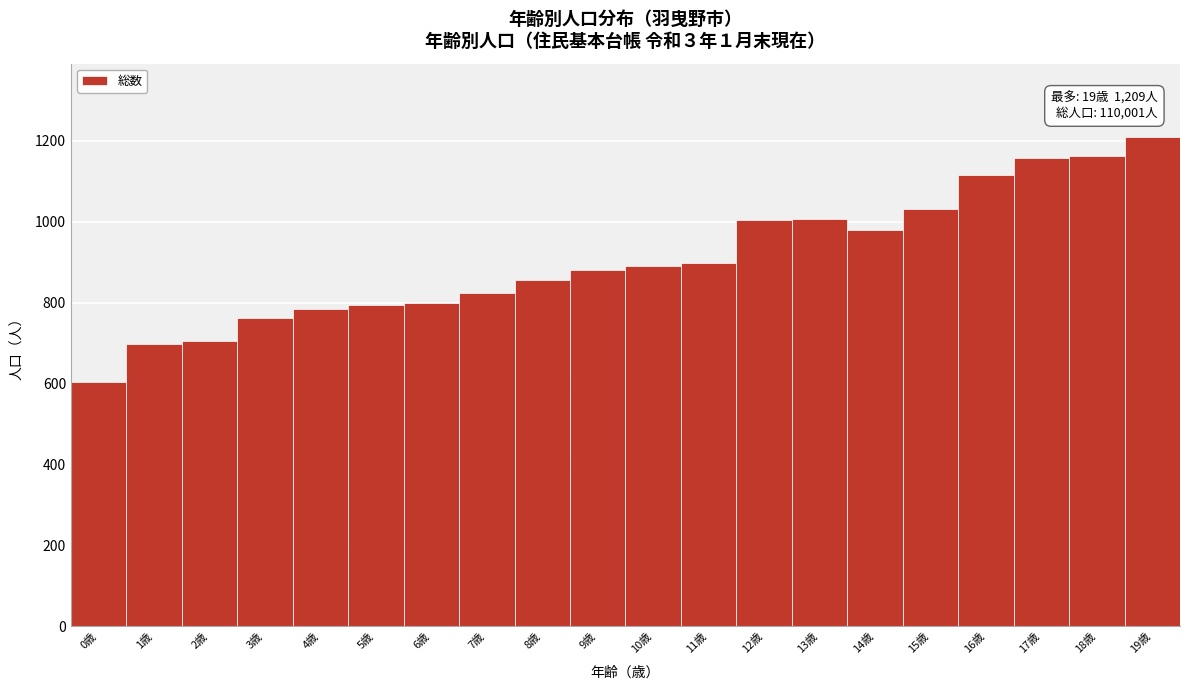

Which range on the x-axis has the tallest bar?

18.5 to 19.5